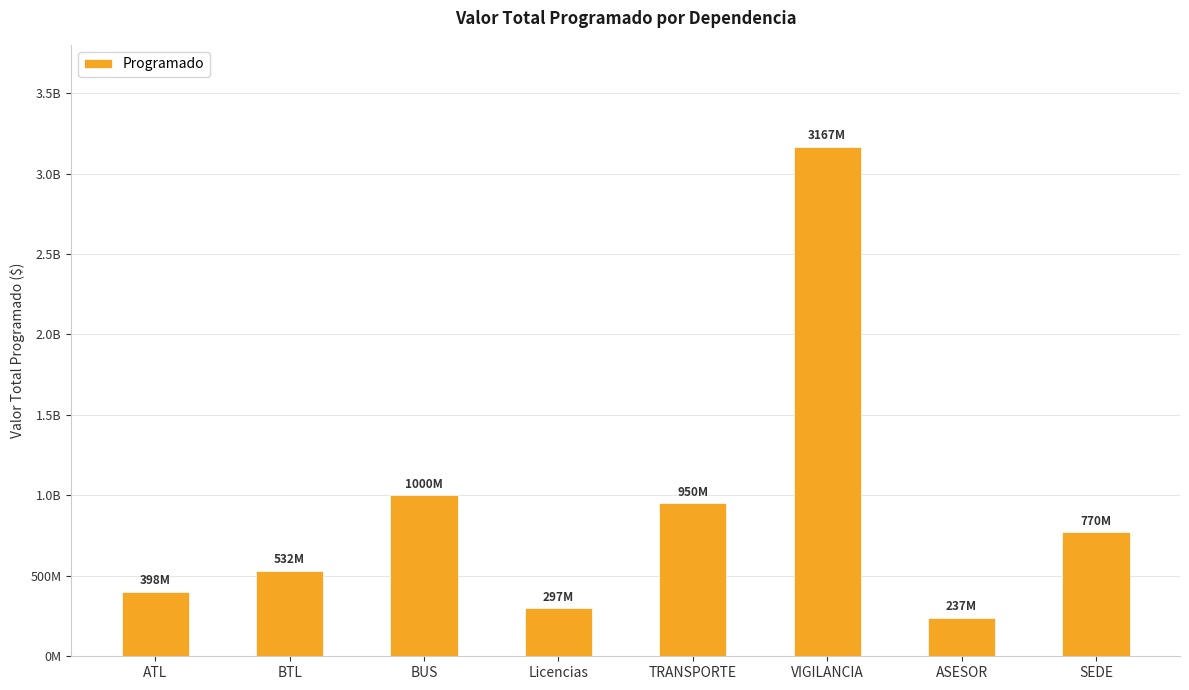

Are the bars horizontal?

No